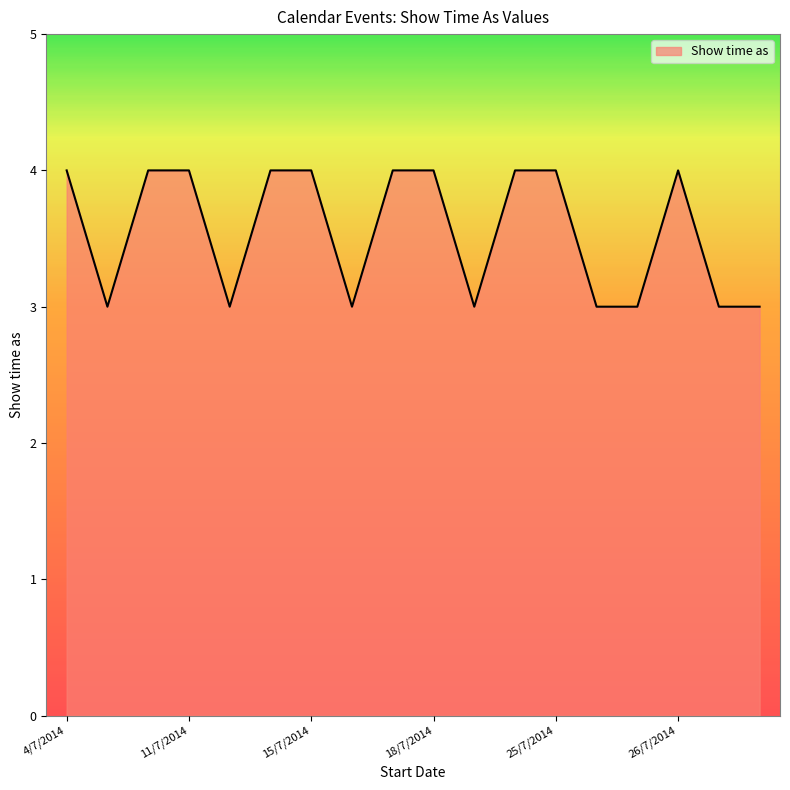

What is the minimum value shown in the chart?

3